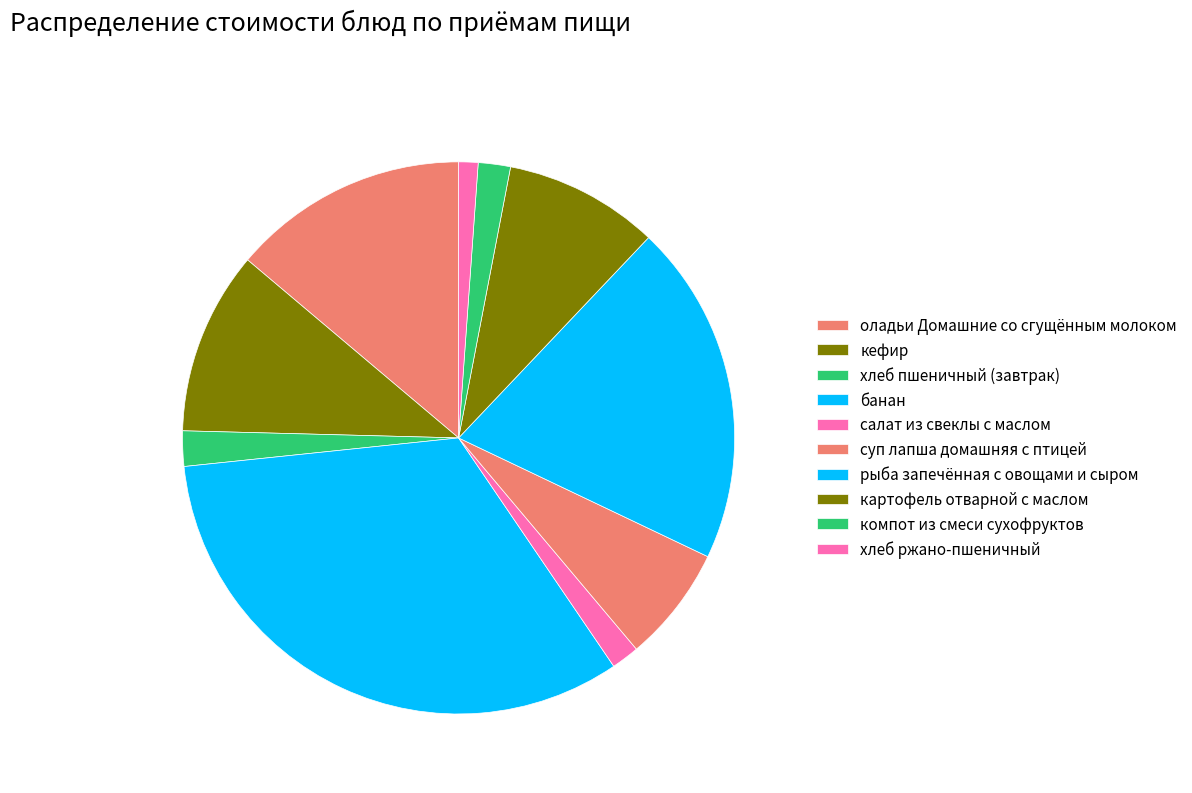

Rank the categories by value from highest to lowest.

банан, рыба запечённая с овощами и сыром, оладьи Домашние со сгущённым молоком, кефир, картофель отварной с маслом, суп лапша домашняя с птицей, хлеб пшеничный (завтрак), компот из смеси сухофруктов, салат из свеклы с маслом, хлеб ржано-пшеничный